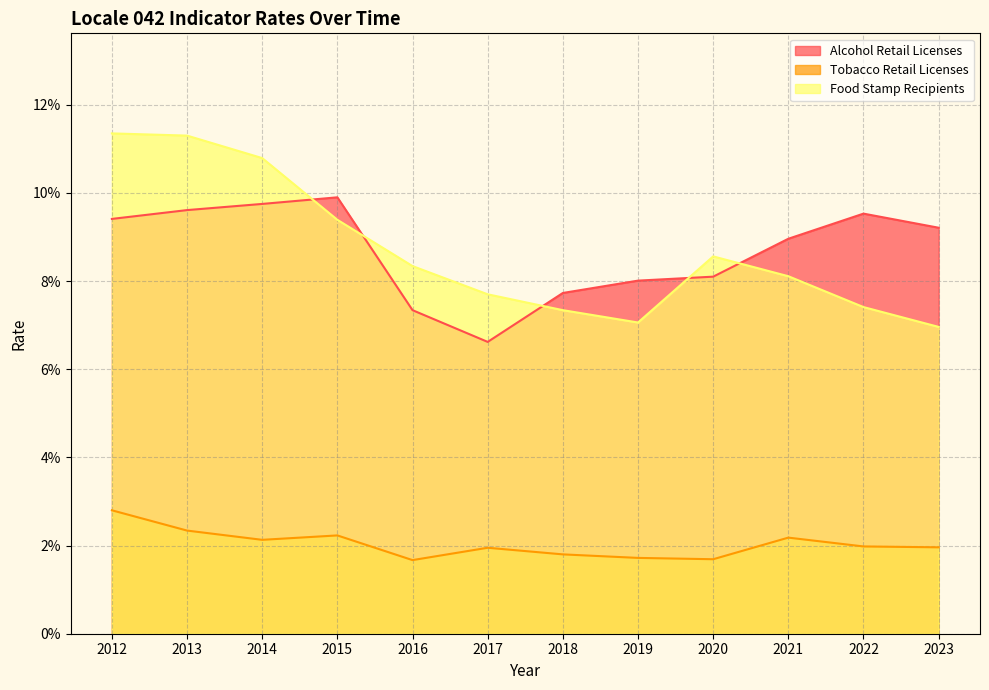

What is the total value across all series at 2020?

18.4